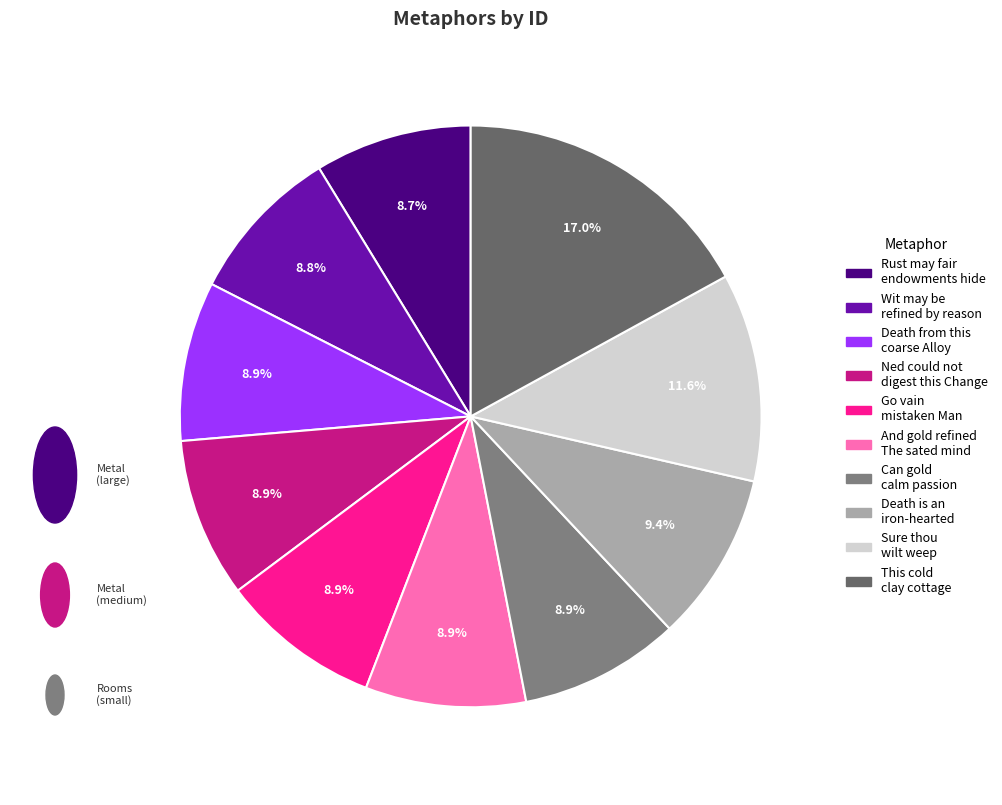

How many segments does this pie chart have?

10